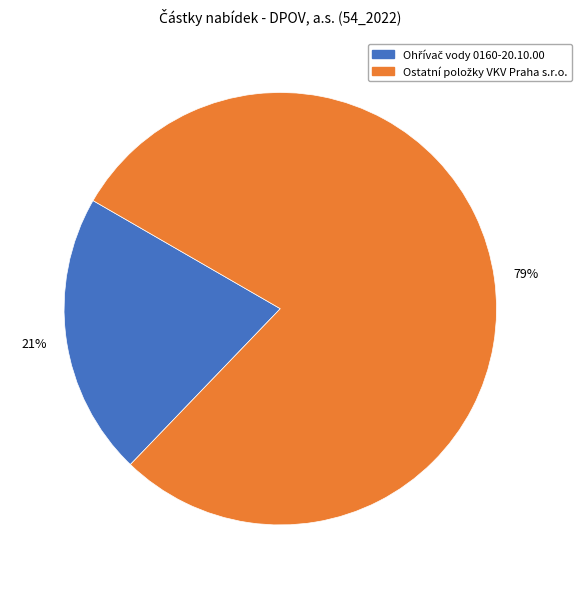

To the nearest percent, what is the average slice percentage?

50%